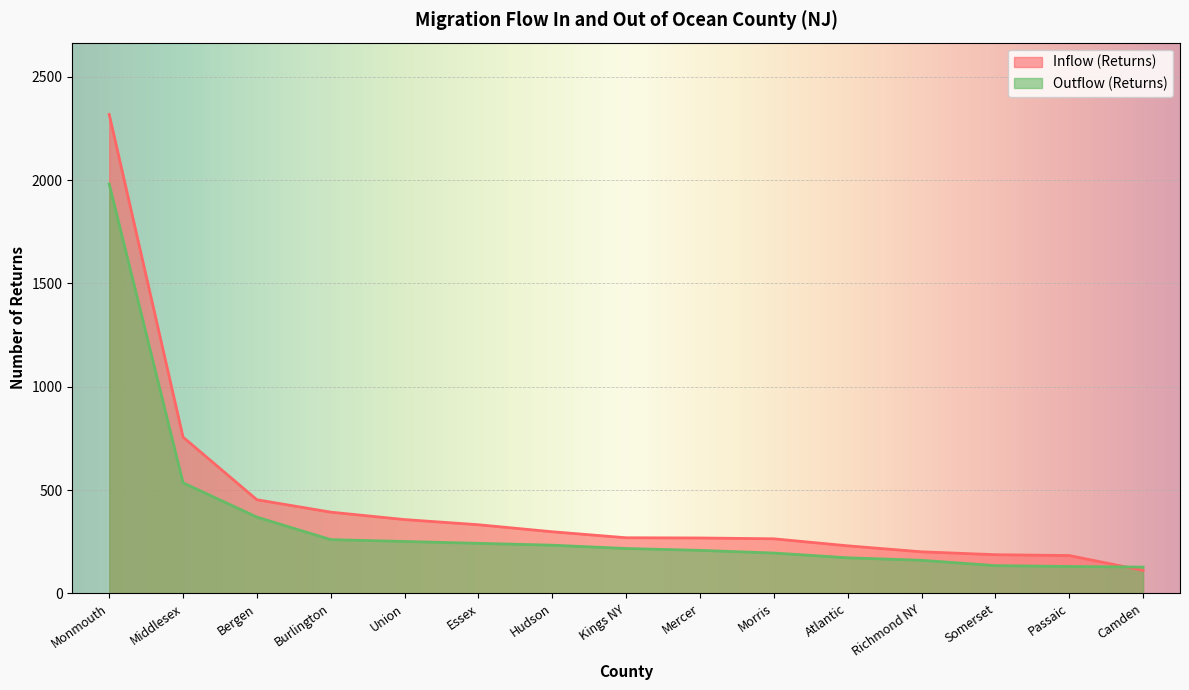

Reading left to right, transcribe all the data shown in this chart.

Inflow (Returns): 2318	756	453	393	357	332	298	269	268	264	230	201	187	183	111
Outflow (Returns): 1981	535	369	260	251	242	233	217	208	195	172	160	134	130	127